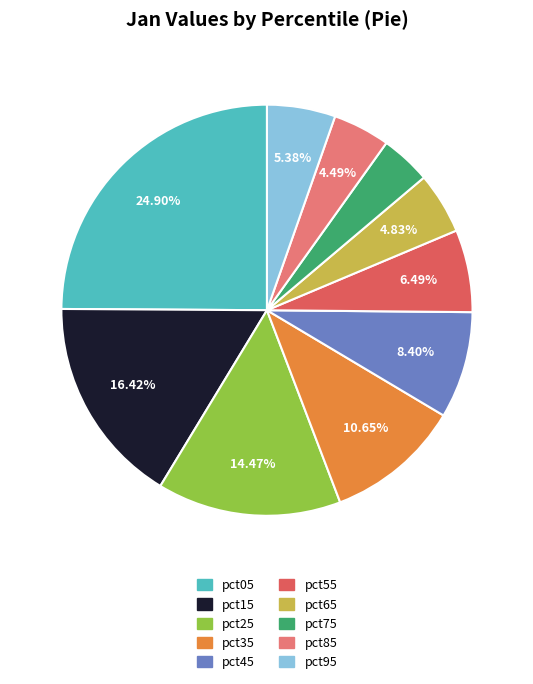

Between pct55 and pct65, which is larger?

pct55